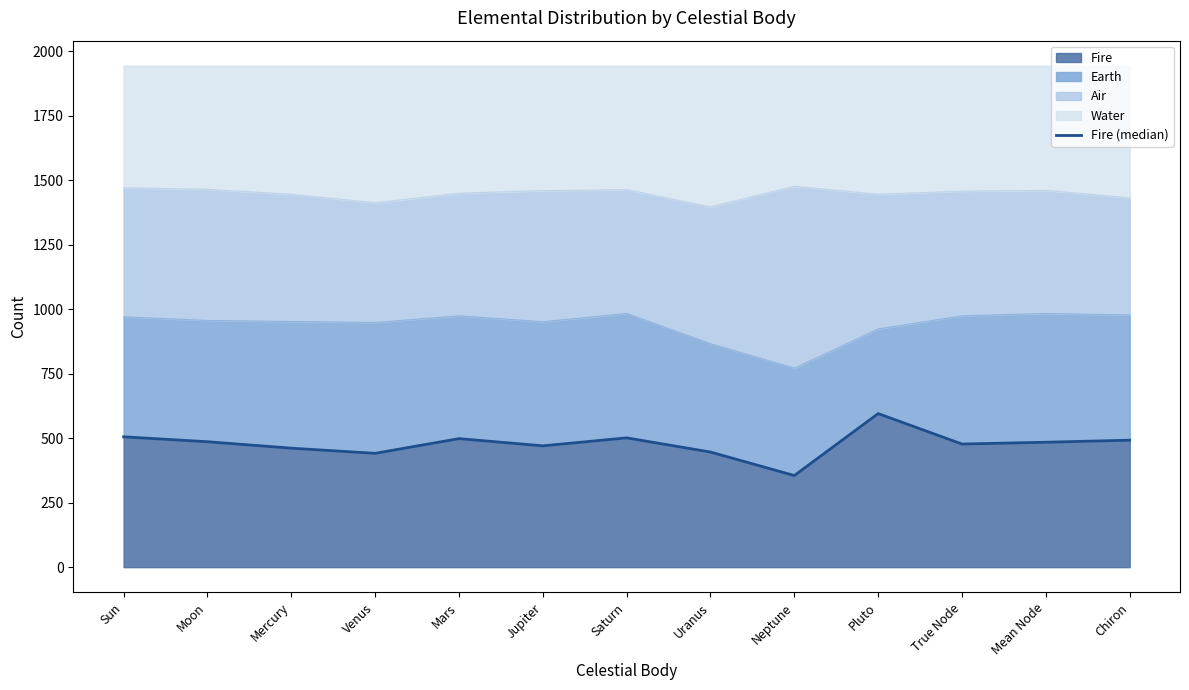

How many lines are shown in the chart?

1